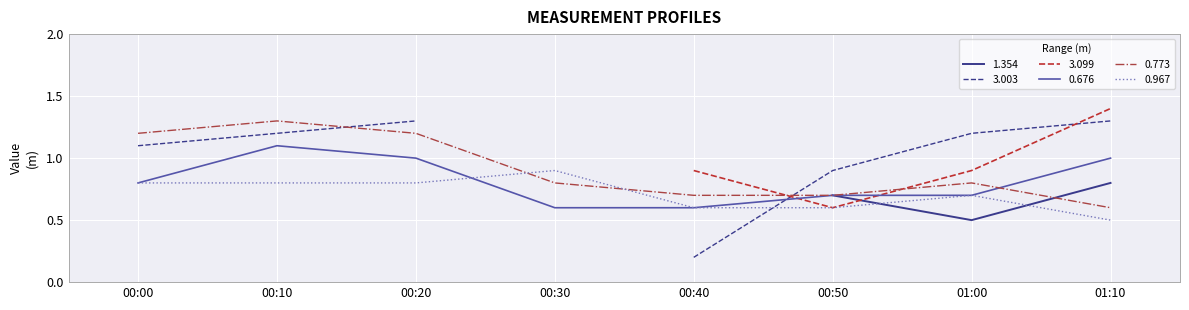

Where is 0.967 nearest to the value 0?

01:10